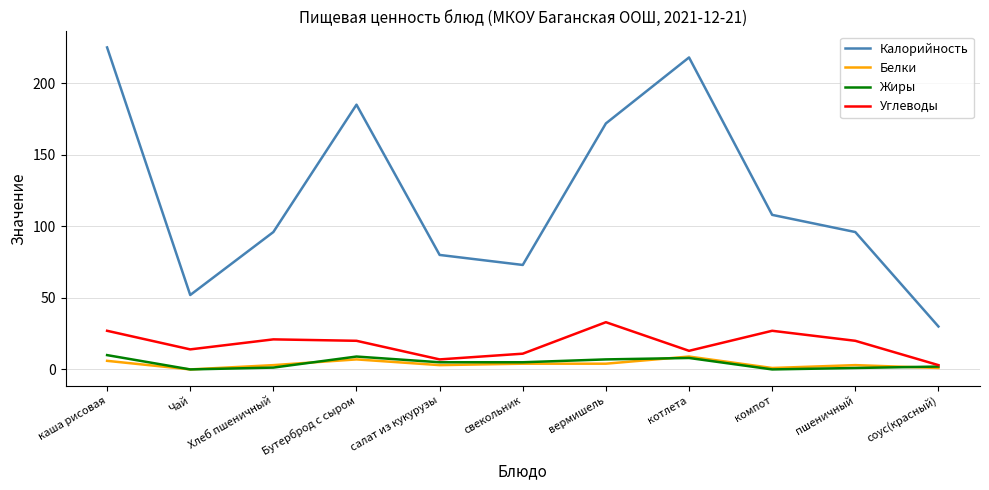

Is the value of Жиры at пшеничный greater than the value of Белки at котлета?

No